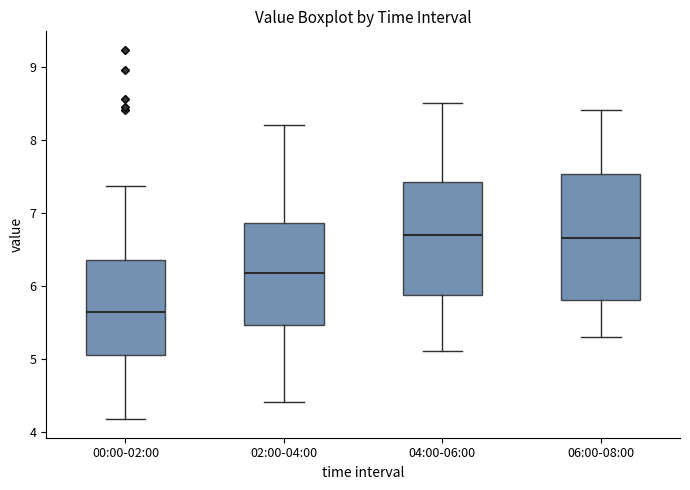

Where does the lower whisker of the box for 00:00-02:00 end on the y-axis? The values are not printed on the chart, so give them approximately, as read against the axis.

4.2